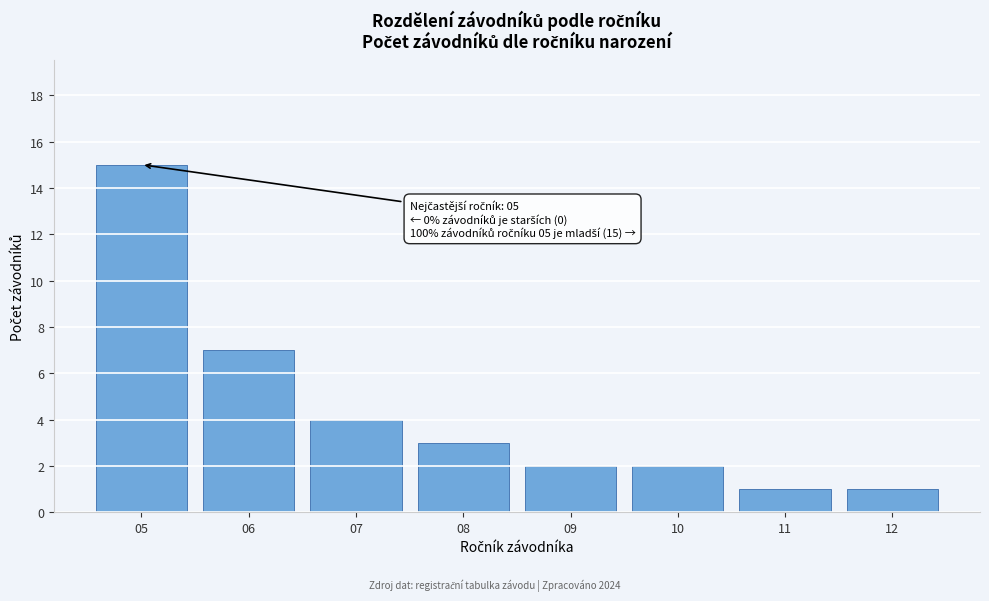

Reading left to right, transcribe all the data shown in this chart.

05=15	06=7	07=4	08=3	09=2	10=2	11=1	12=1